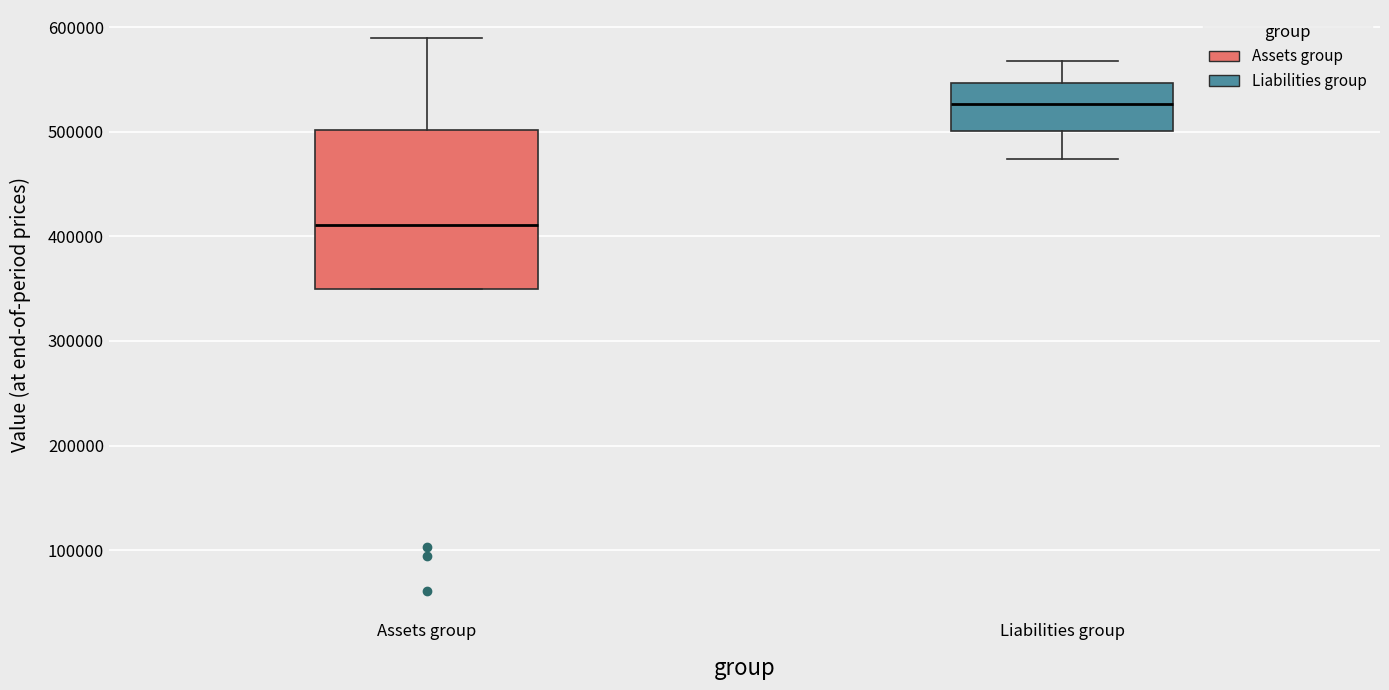

Reading left to right, read every box against the y-axis: the position of its median line, the range the box covers, and the ends of its whiskers. The values are not printed on the chart, so give them approximately, as read against the axis.

Assets group: median 410000, box 350000 to 500000, whiskers 350000 to 590000
Liabilities group: median 530000, box 500000 to 550000, whiskers 470000 to 570000